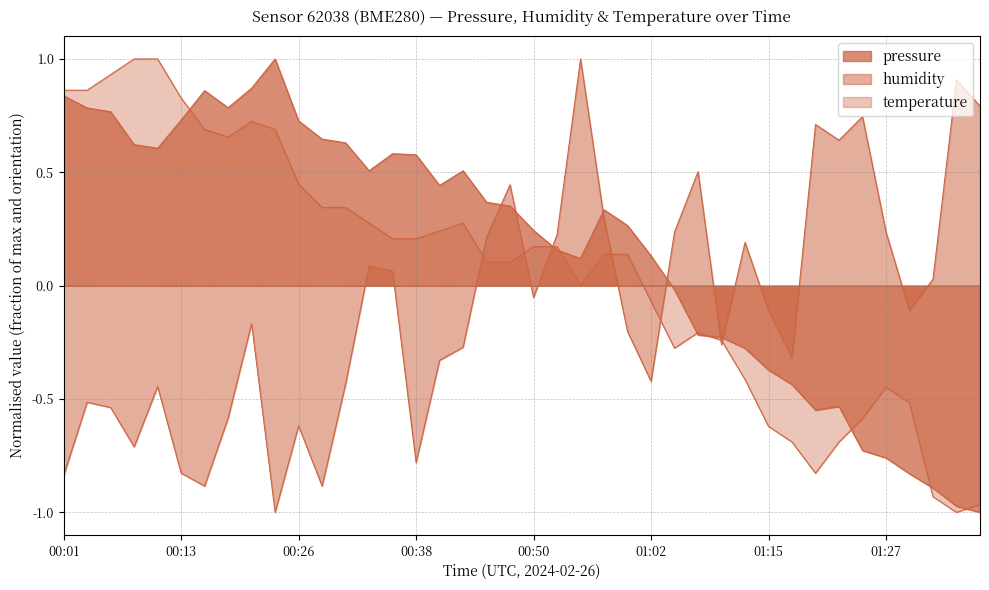

At which category does the chart reach its minimum across all series?

00:23